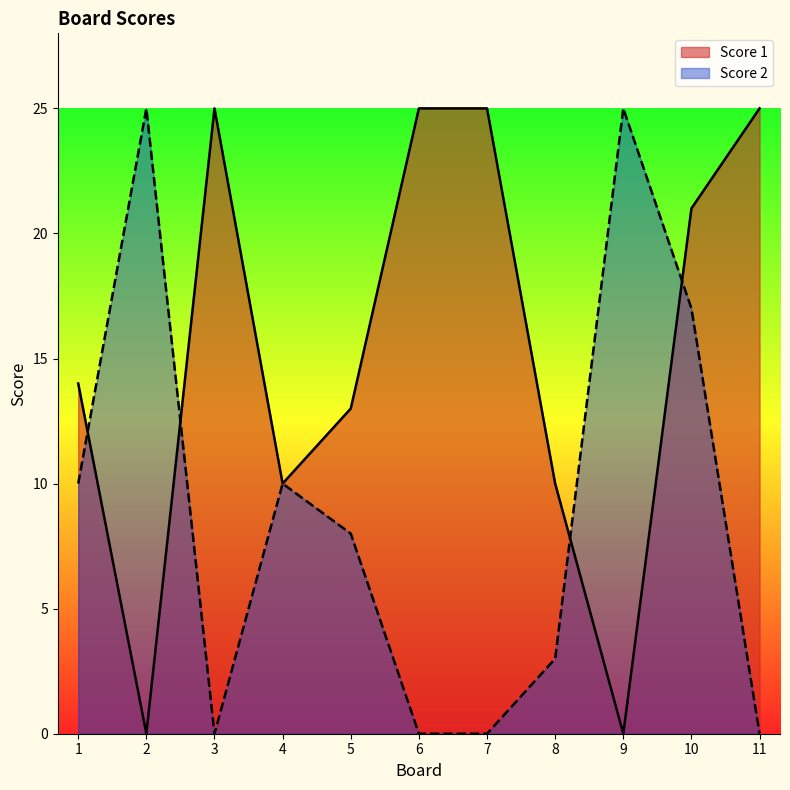

What is the total value across all series at 5?

21